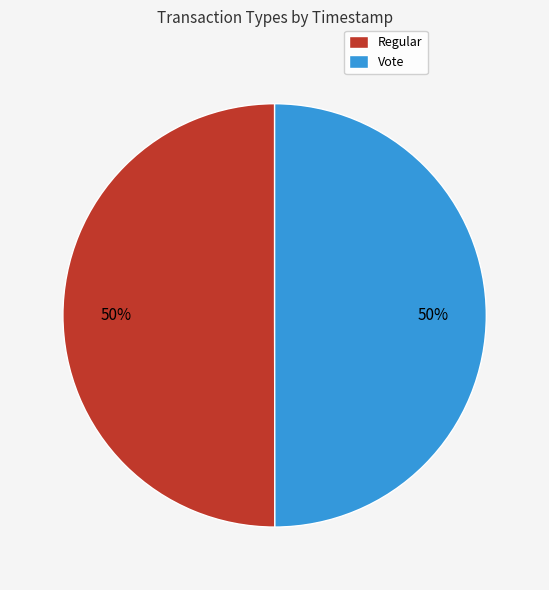

How many segments does this pie chart have?

2